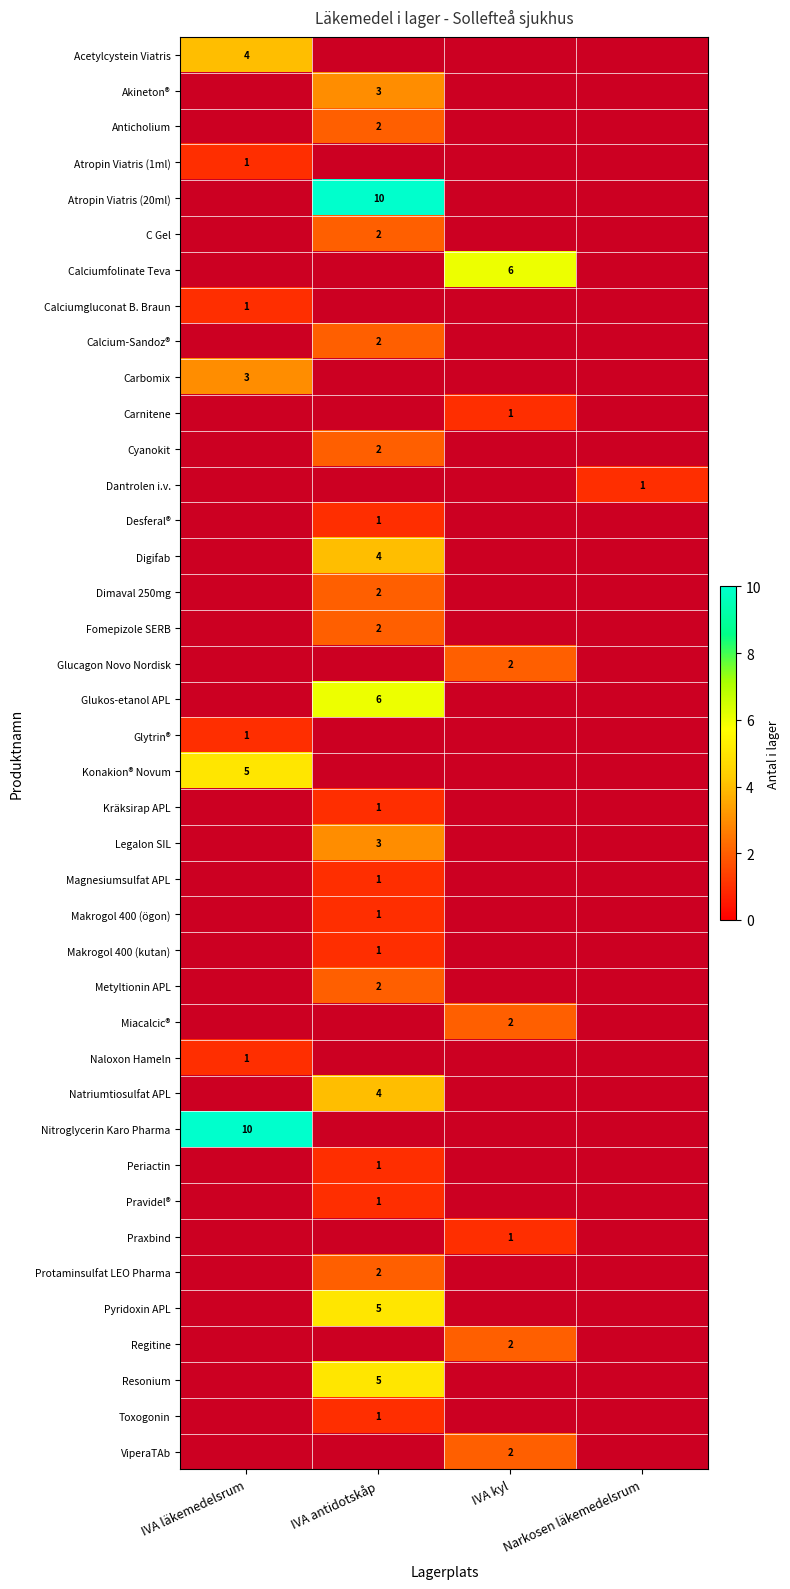

Between Narkosen läkemedelsrum and IVA kyl, which is larger?

IVA kyl